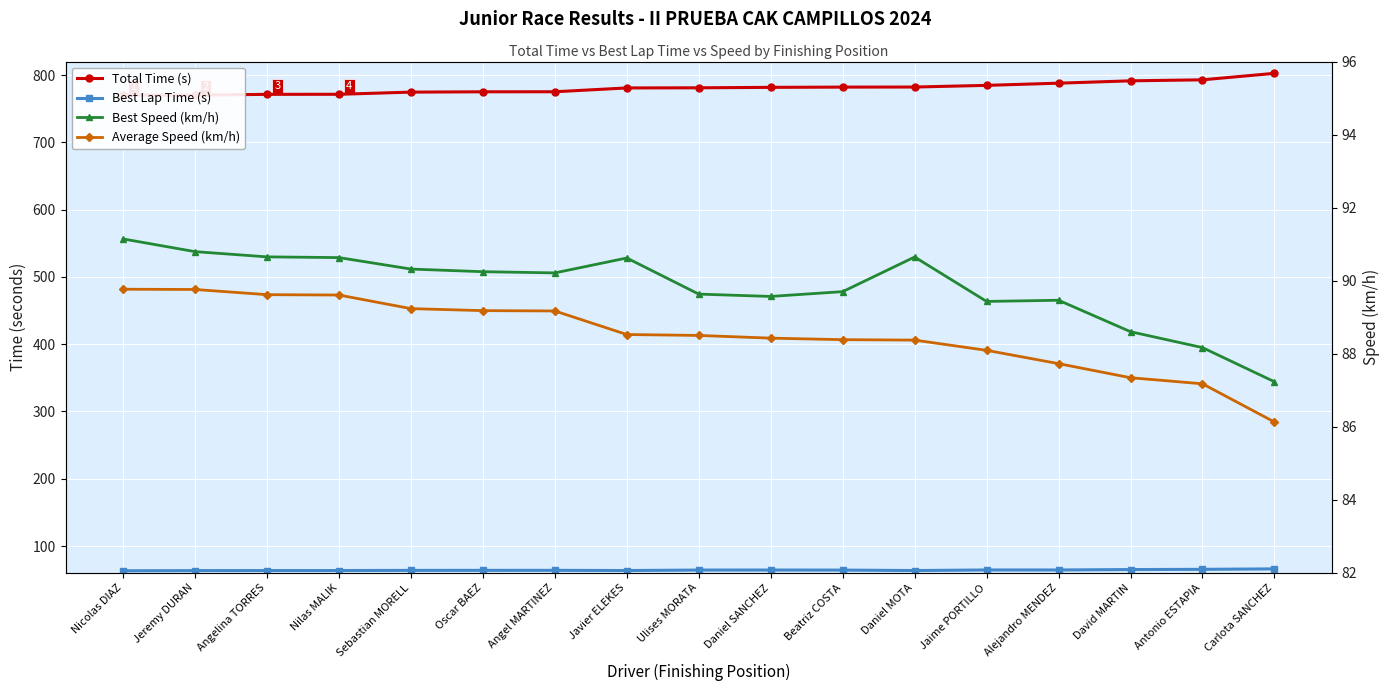

Reading left to right, list all the values displayed in this chart.

Total Time (s): 770.0	770.1	771.3	771.4	774.6	775.1	775.1	780.8	781.0	781.7	782.0	782.1	784.6	787.9	791.4	792.9	802.5
Best Lap Time (s): 63.2	63.4	63.5	63.6	63.8	63.8	63.8	63.6	64.3	64.3	64.2	63.5	64.4	64.4	65.0	65.3	66.0
Best Speed (km/h): 91.1	90.8	90.7	90.6	90.3	90.2	90.2	90.6	89.6	89.6	89.7	90.6	89.4	89.5	88.6	88.2	87.2
Average Speed (km/h): 89.8	89.8	89.6	89.6	89.2	89.2	89.2	88.5	88.5	88.4	88.4	88.4	88.1	87.7	87.3	87.2	86.1